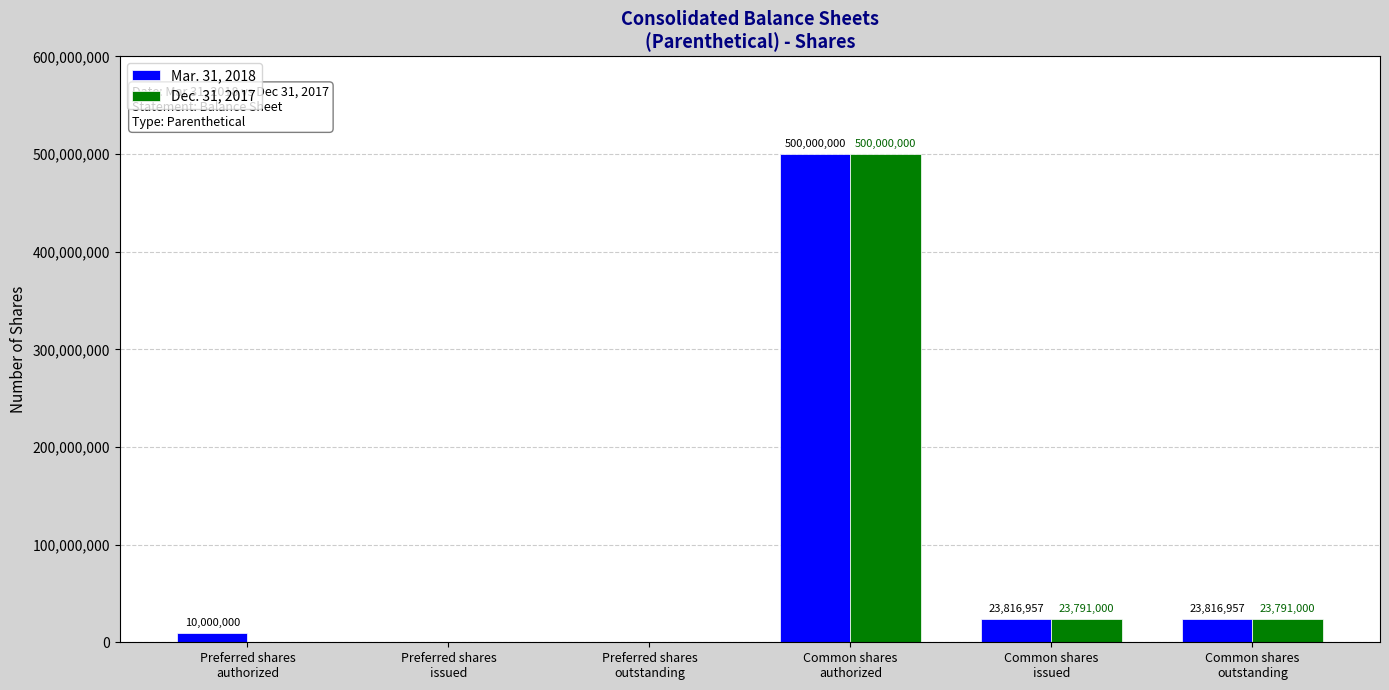

What is the highest value of the Dec. 31, 2017 series?

500000000